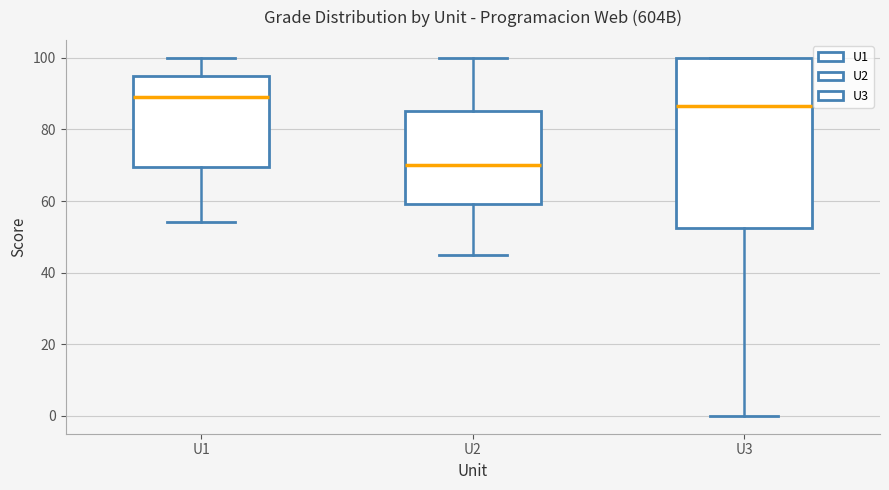

Comparing the boxes themselves (not the whiskers), which one is the tallest?

U3